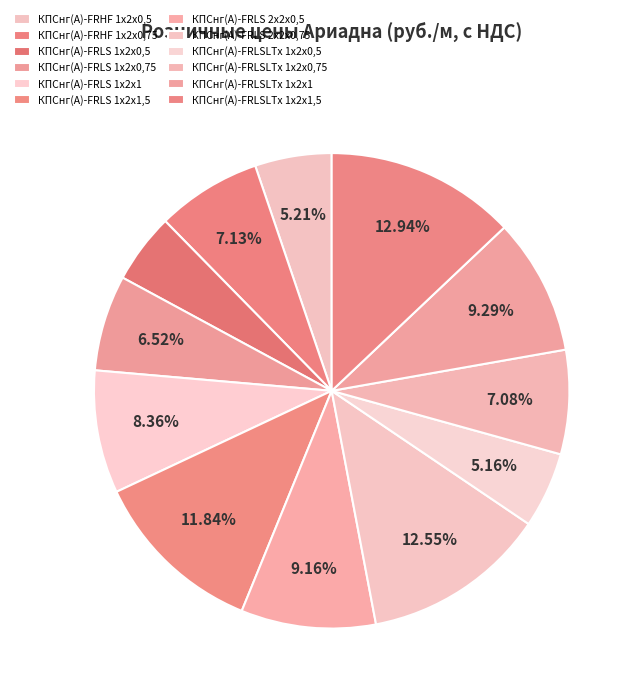

Is it true that КПСнг(А)-FRLS 1х2х1 is 1% of the pie?

False